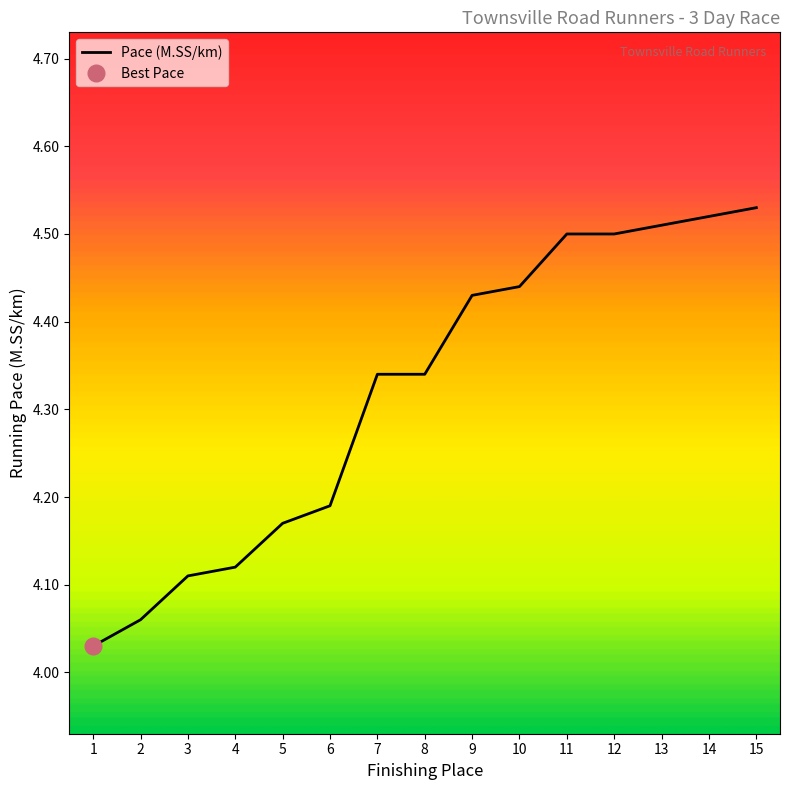

True or false: the data has more than 1 interior local peaks.

False